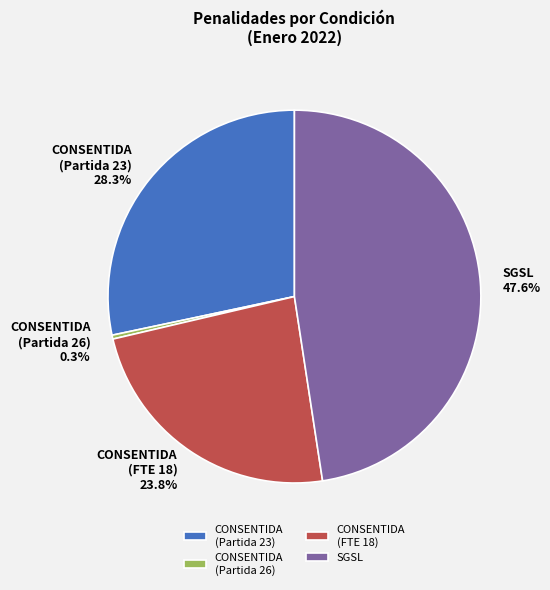

Combined, what portion of the pie is CONSENTIDA (Partida 23) and SGSL?

75.9%